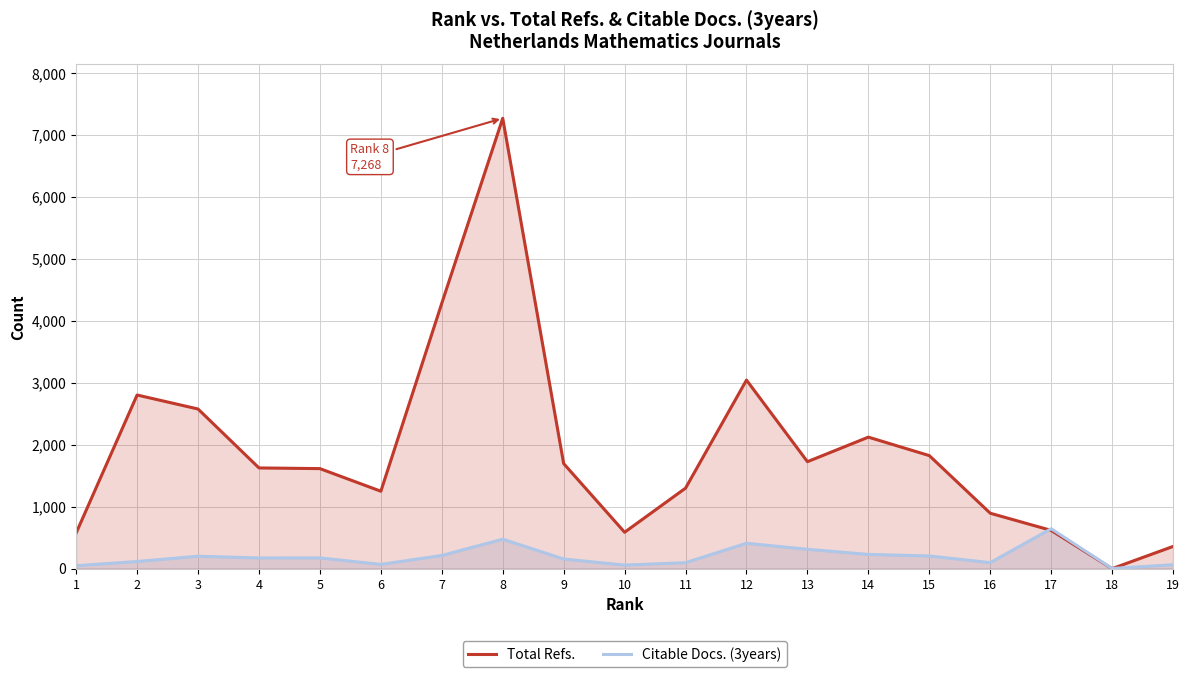

Reading right to left, transcribe all the data shown in this chart.

Total Refs.: 358	0	617	894	1824	2122	1726	3043	1299	587	1695	7268	4283	1249	1614	1625	2576	2802	576
Citable Docs. (3years): 63	2	644	97	204	229	312	409	96	57	155	475	212	68	173	172	200	115	47